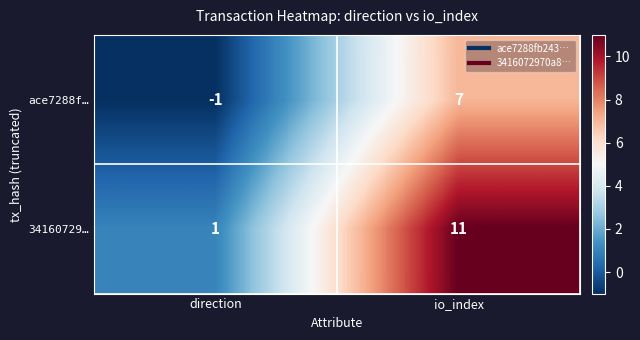

Which series has the widest spread of values?

34160729…